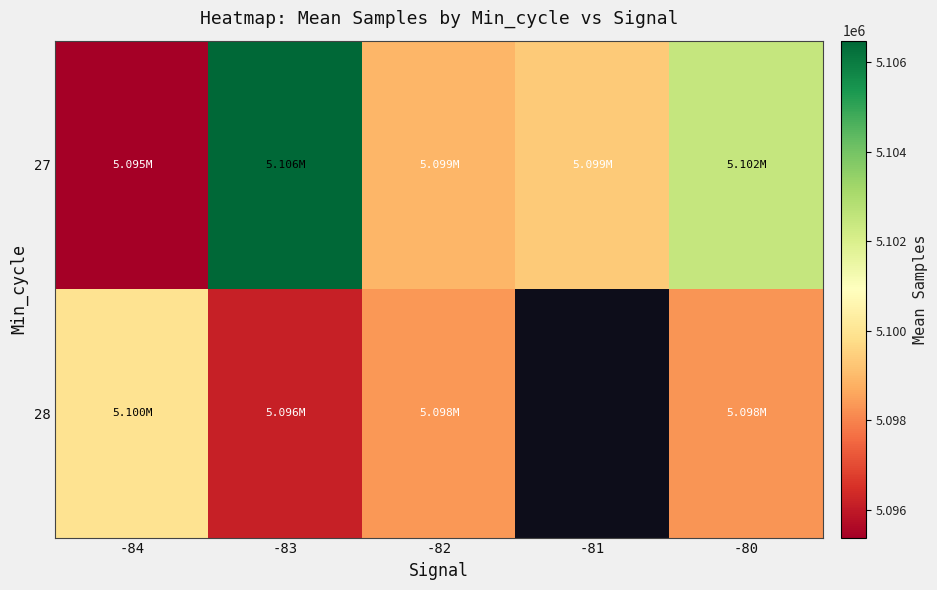

What is the total value across all series at -80?

10200767.5